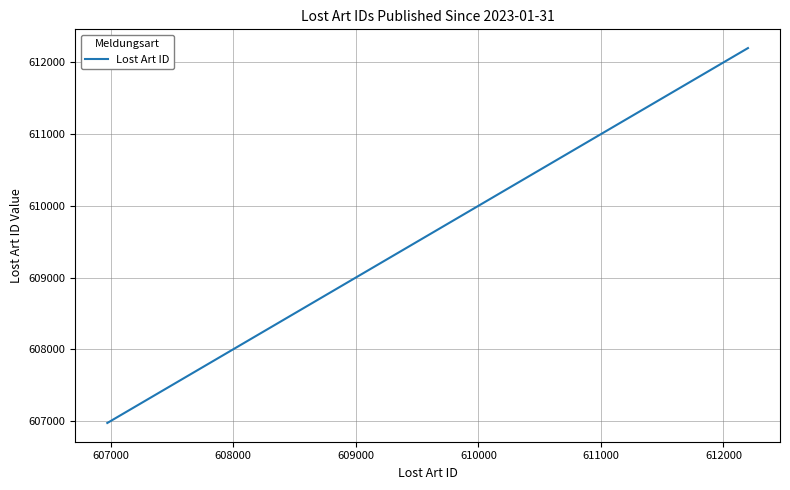

What is the greatest value displayed?

612200